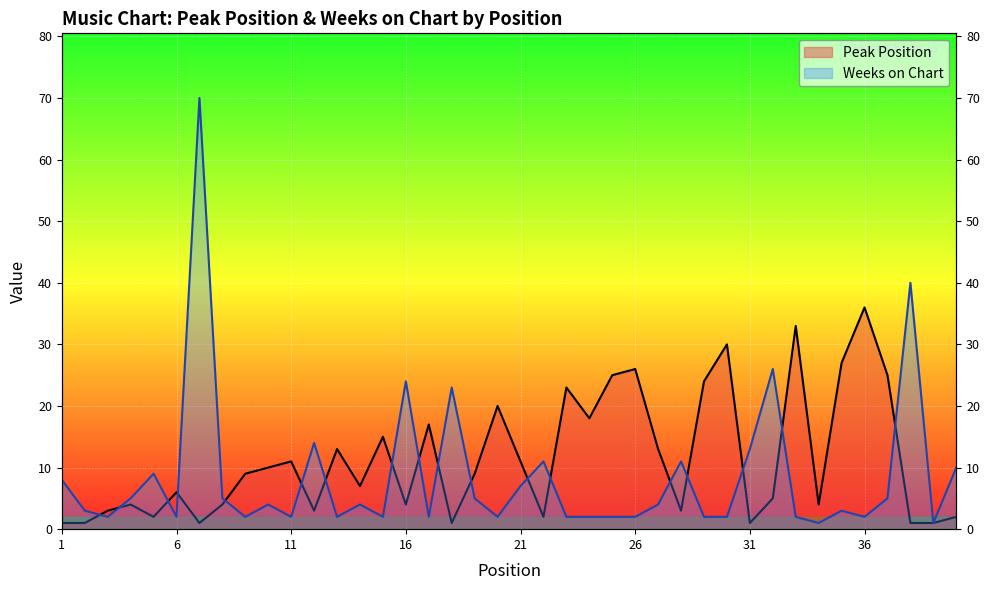

What is the minimum value shown in the chart?

1